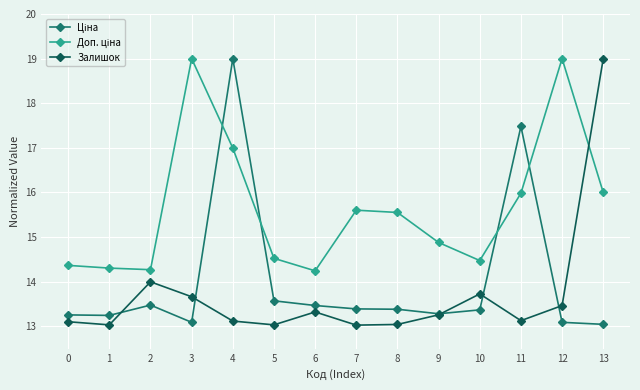

What is the maximum value for Залишок?

19.0